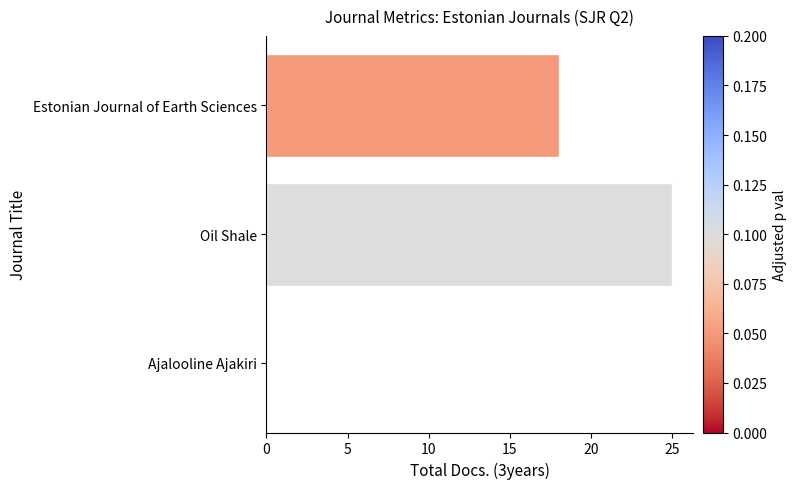

Which category has the highest value across all series?

Oil Shale